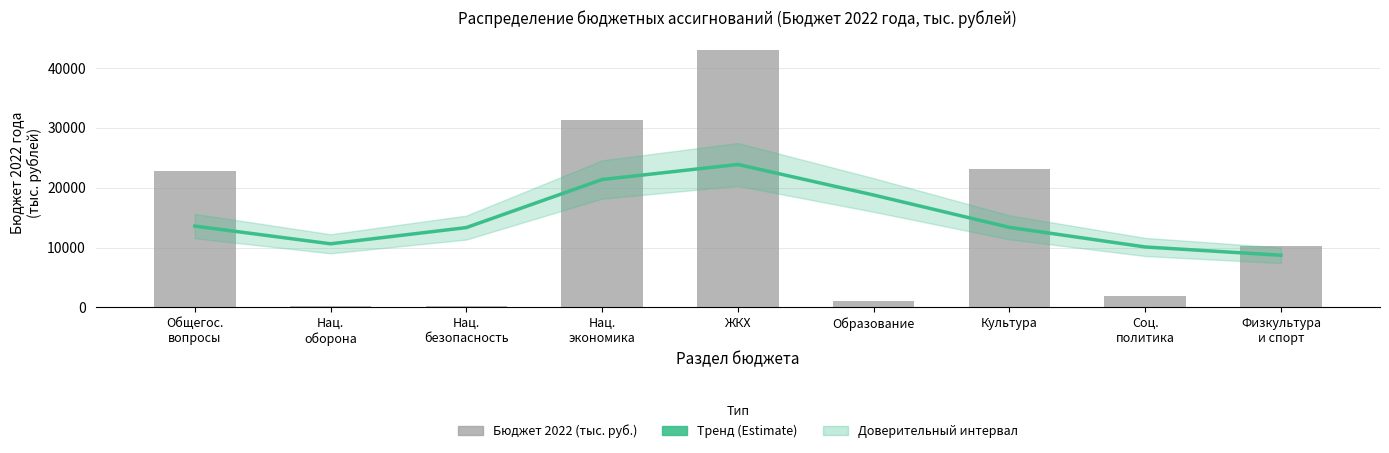

Where is Тренд (сглаженный) nearest to the value 16289?

Образование